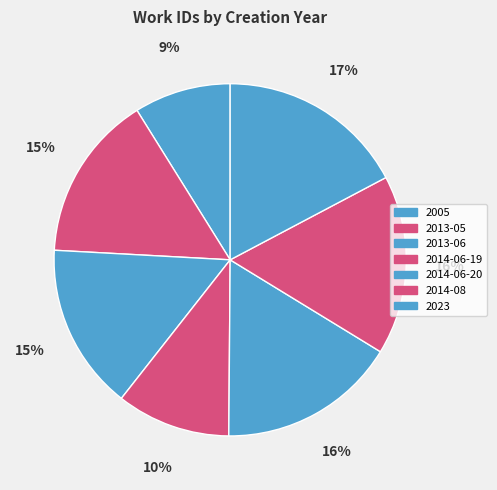

Which slice is the largest?

2023